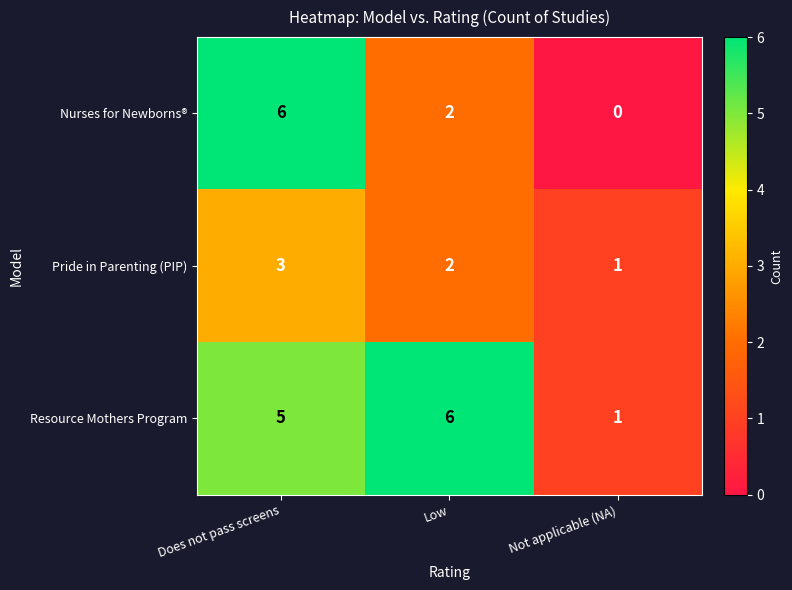

What is the difference between the highest and lowest values at Not applicable (NA)?

1